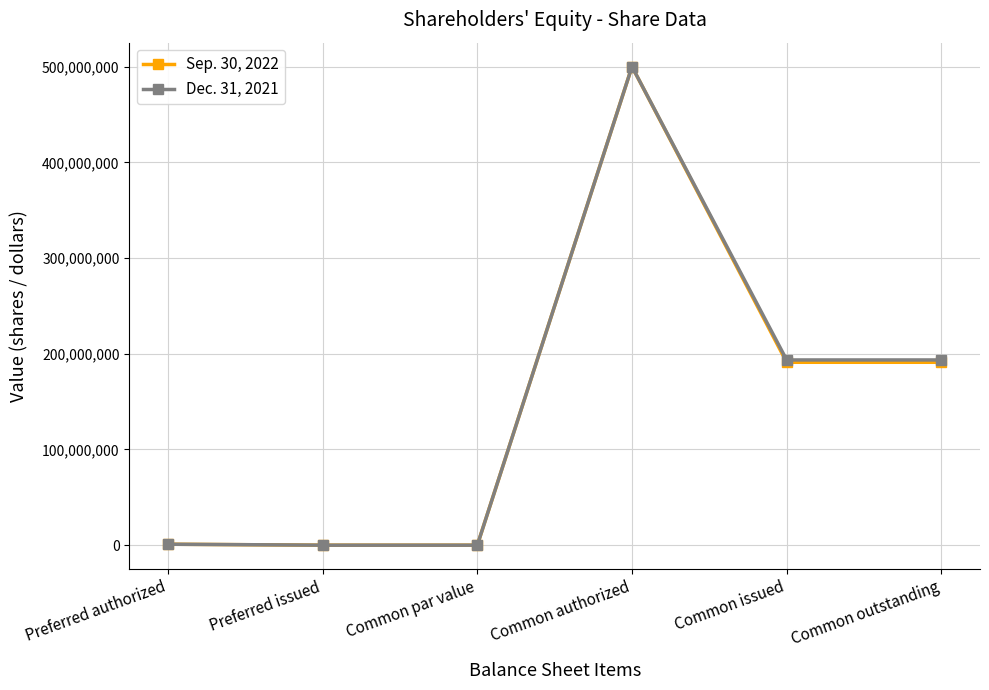

What is the average value of the Sep. 30, 2022 series?

147196644